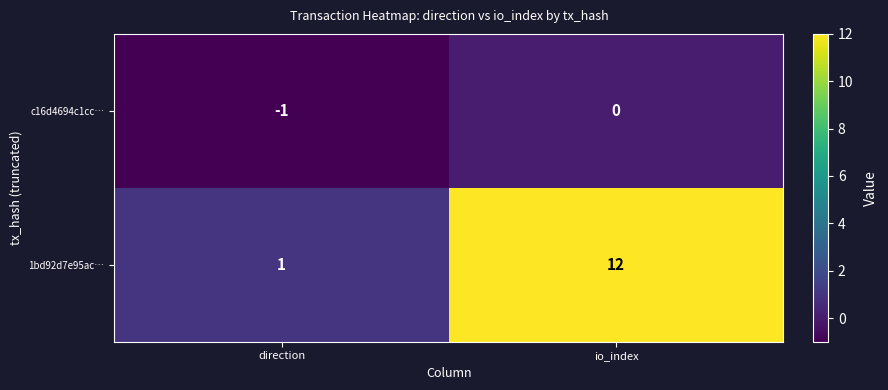

How many series are shown in this chart?

2